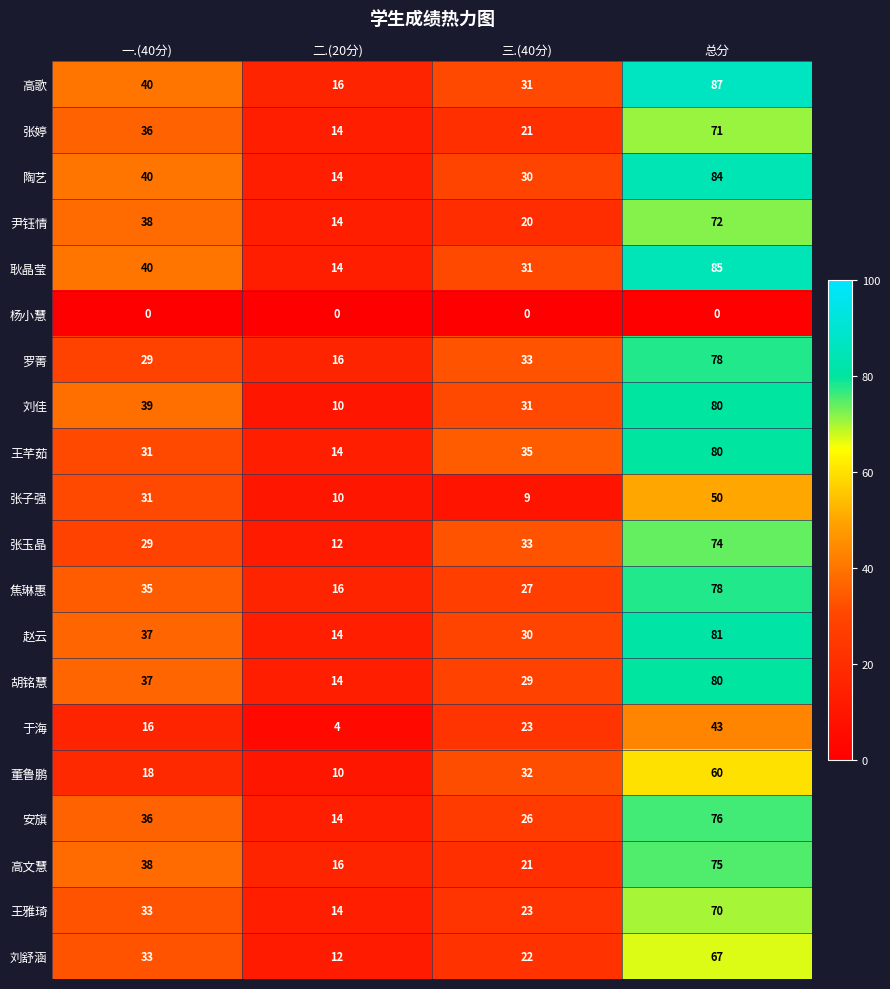

How many distinct data groups are displayed?

20